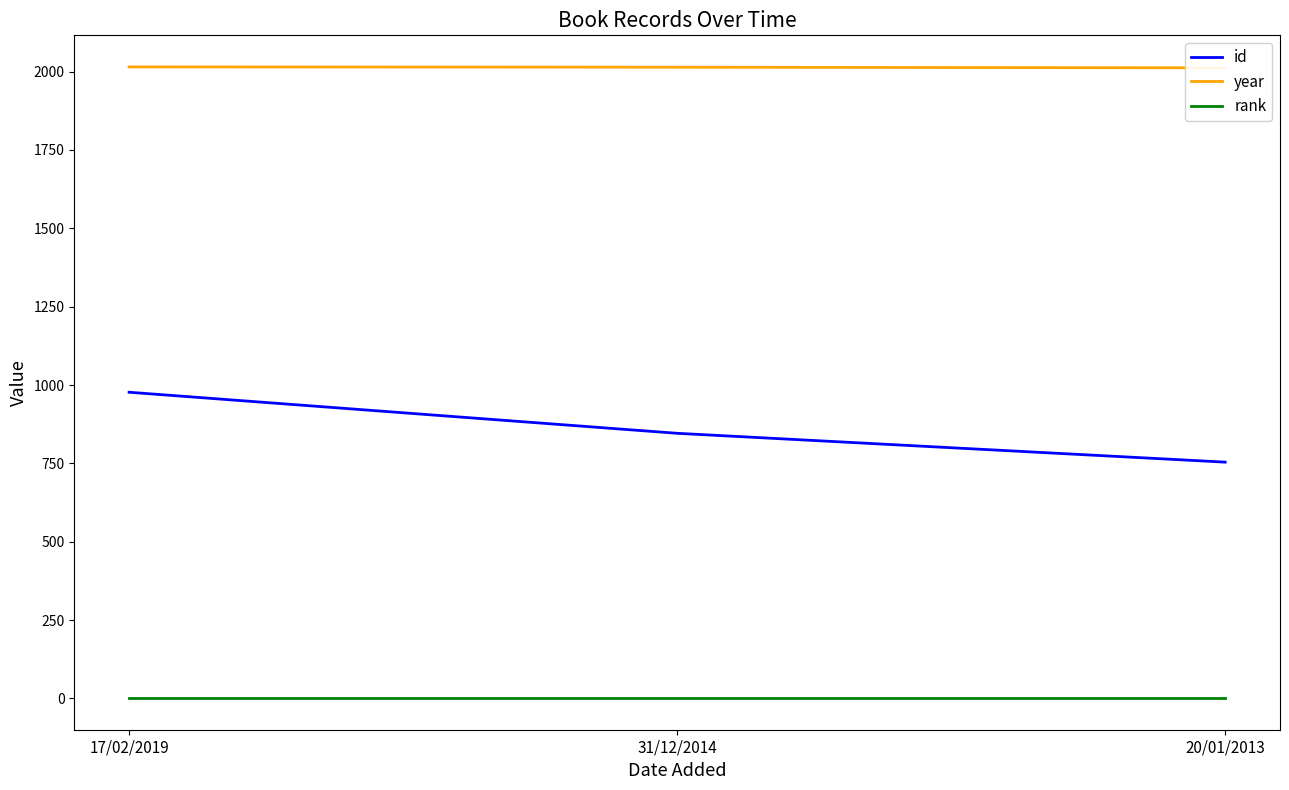

The id series shows 754 at 20/01/2013. True or false?

True